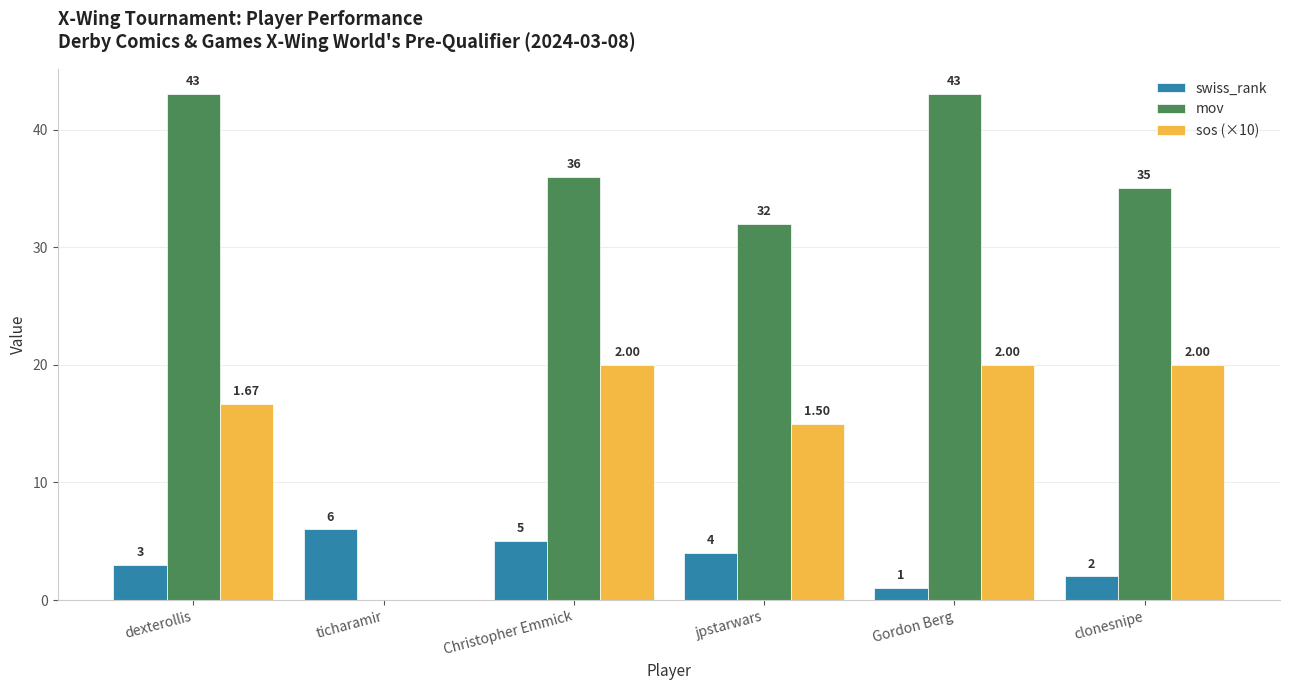

How many distinct data groups are displayed?

3